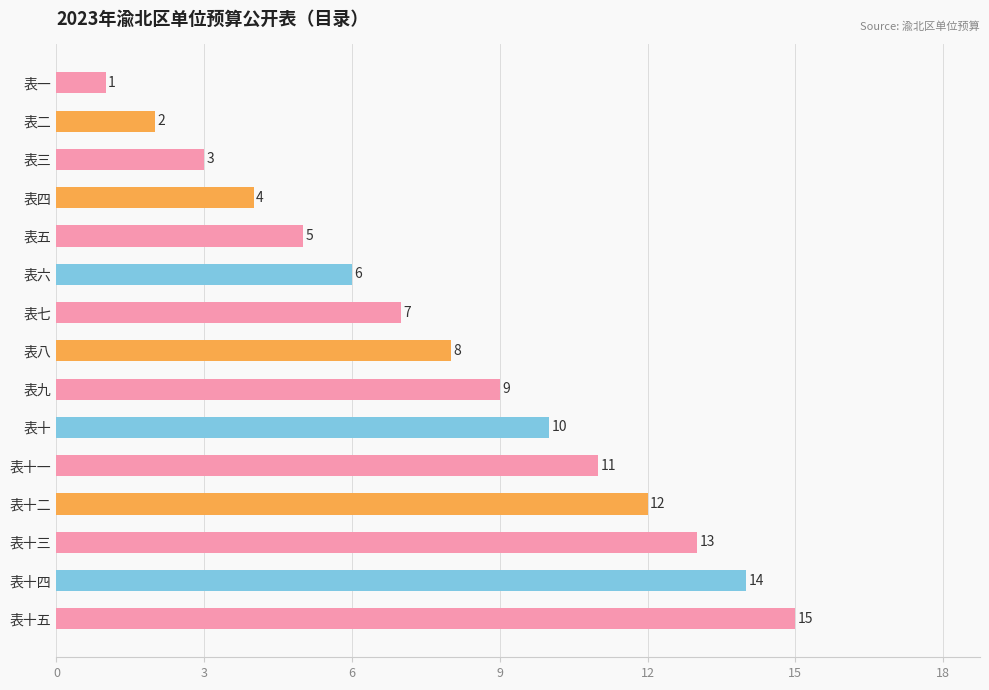

What is the average value?

8